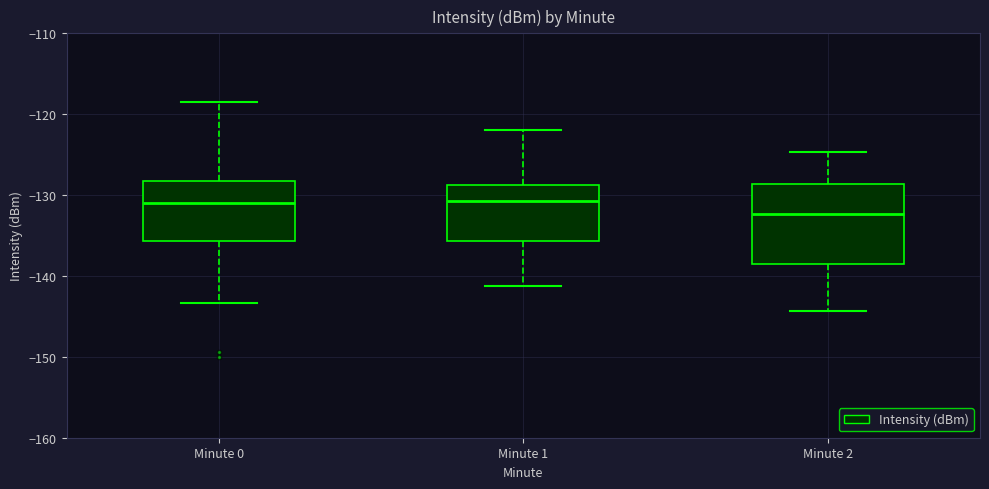

Where is the upper edge of the box for Minute 1 on the y-axis? The values are not printed on the chart, so give them approximately, as read against the axis.

-129